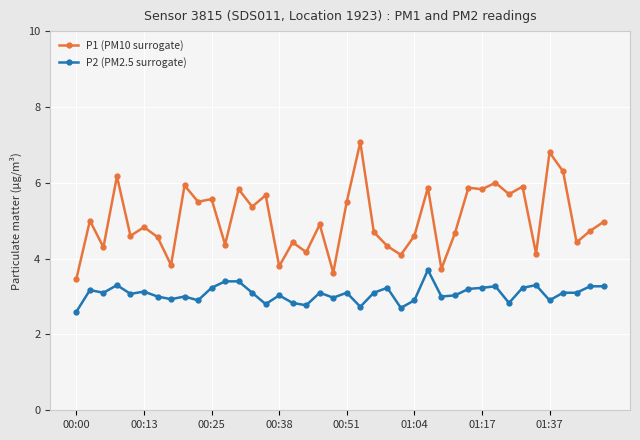

What is the difference between the second highest and second lowest values in the P2 (PM2.5 surrogate) series?

0.7